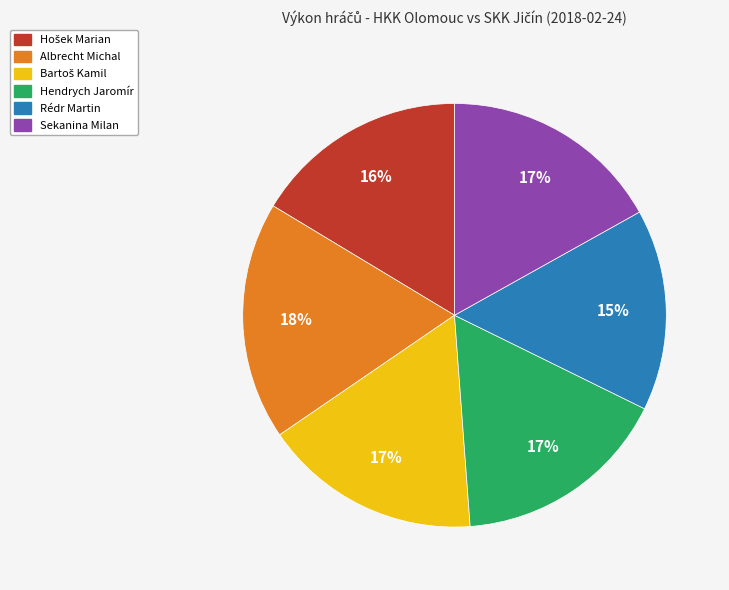

Which category has the biggest portion of the pie?

Albrecht Michal